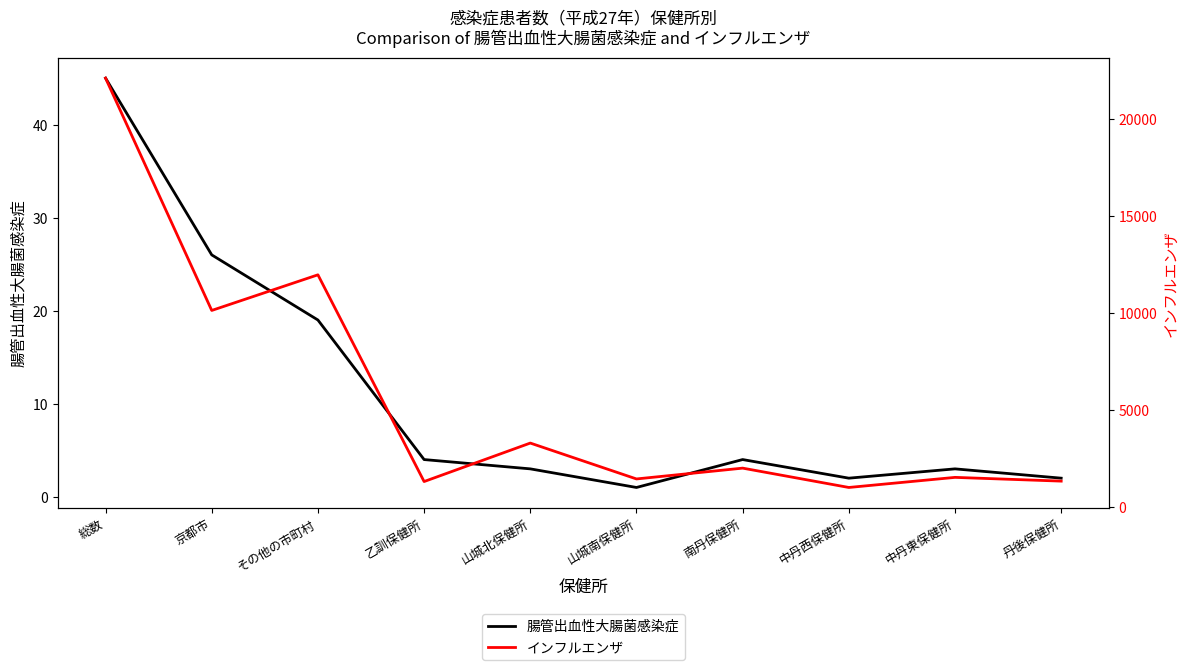

Reading left to right, transcribe all the data shown in this chart.

腸管出血性大腸菌感染症: 総数=45	京都市=26	その他の市町村=19	乙訓保健所=4	山城北保健所=3	山城南保健所=1	南丹保健所=4	中丹西保健所=2	中丹東保健所=3	丹後保健所=2
インフルエンザ: 総数=22095	京都市=10130	その他の市町村=11965	乙訓保健所=1318	山城北保健所=3300	山城南保健所=1452	南丹保健所=2009	中丹西保健所=1013	中丹東保健所=1533	丹後保健所=1340